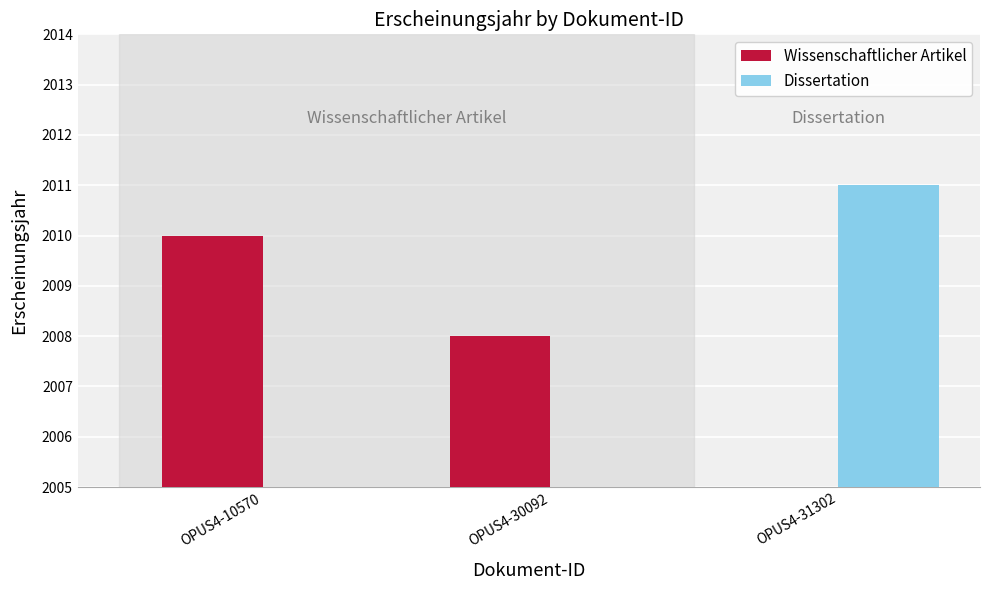

What are all the series names shown in the legend?

Wissenschaftlicher Artikel, Dissertation